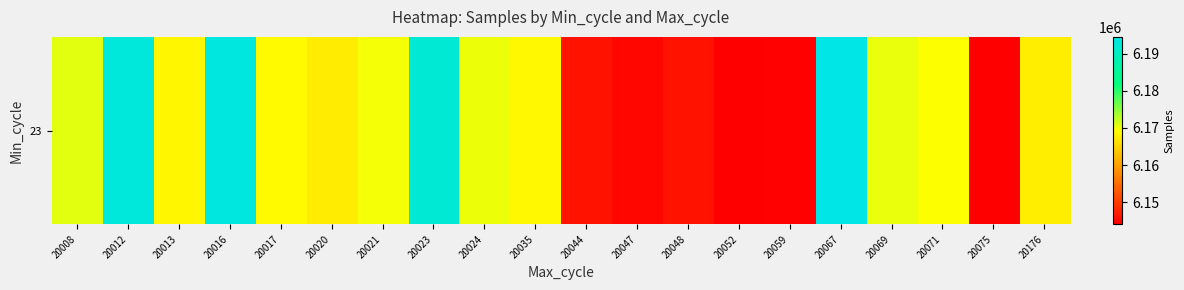

What is the ratio of the value at 20176 to the value at 20075?

1.0